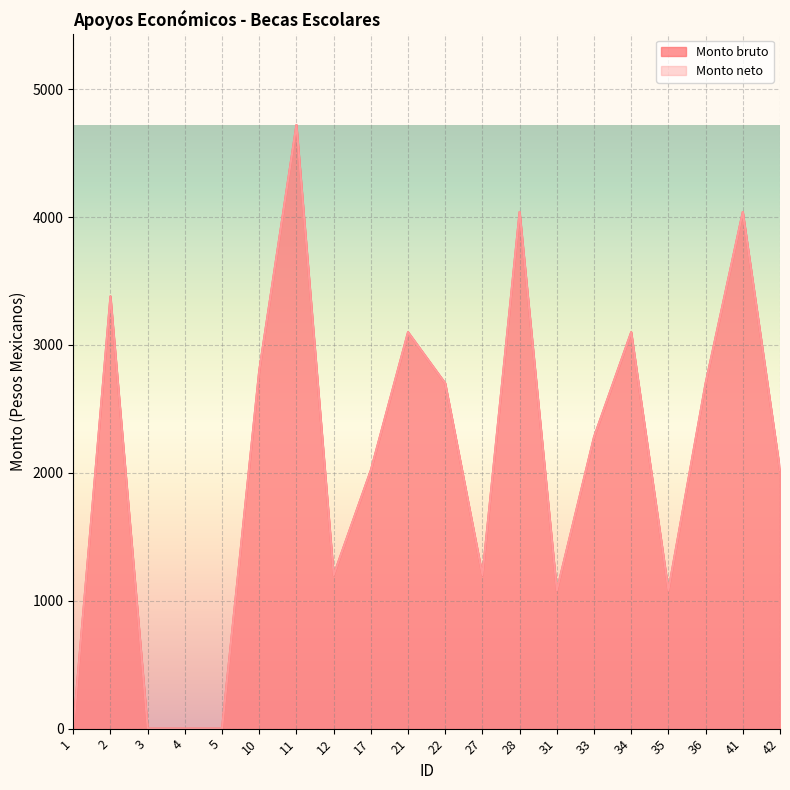

What is the sum of the Monto bruto values at 4 and 10?

2800